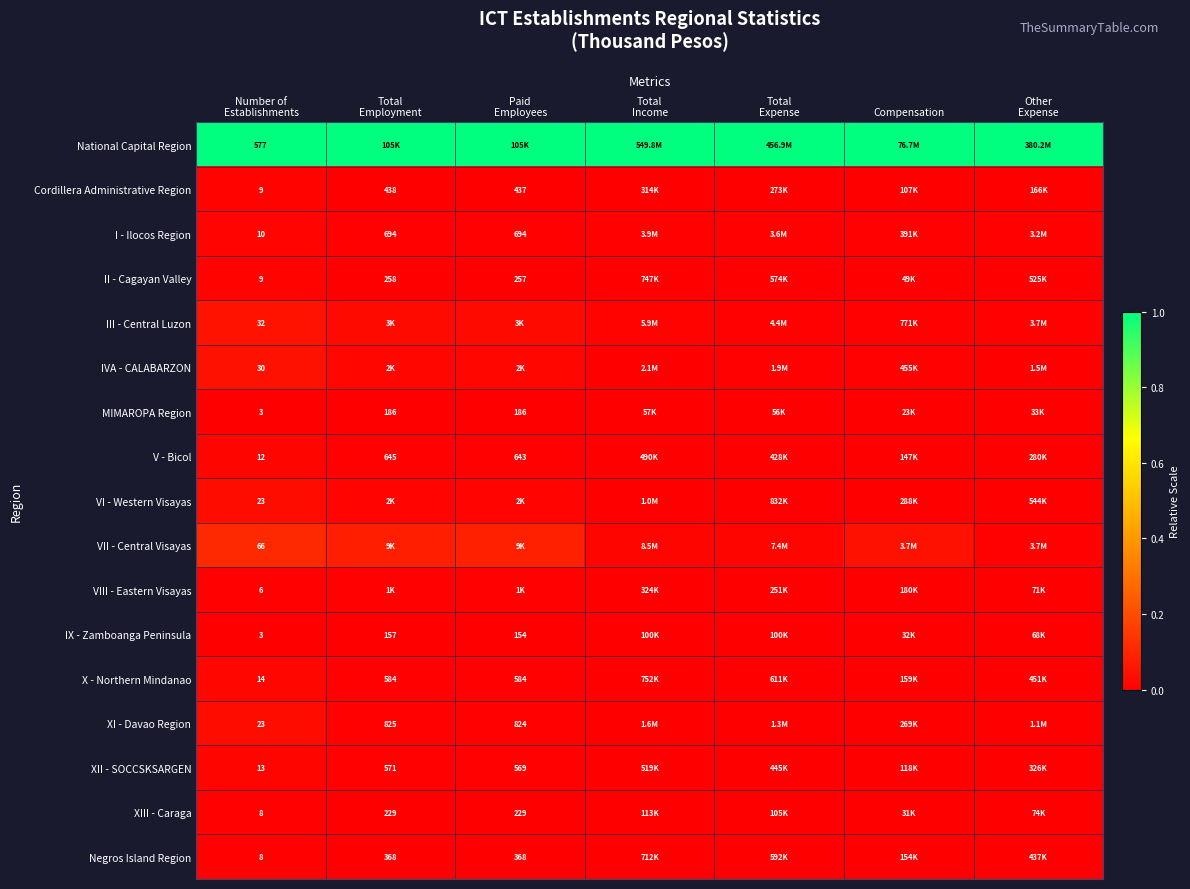

Where is VI - Western Visayas nearest to the value 0?

Other Expense